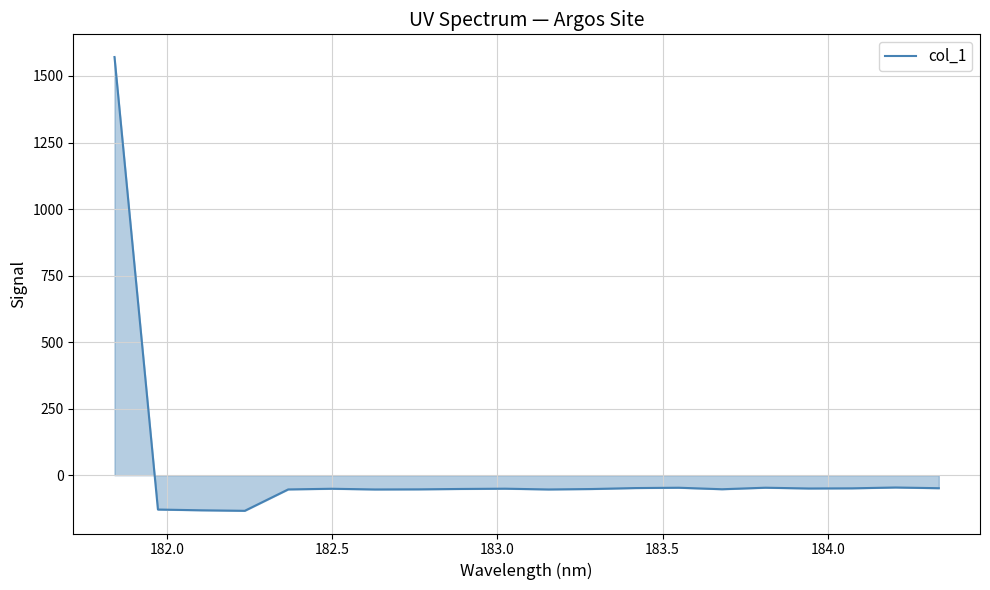

What is the minimum value shown in the chart?

-133.8